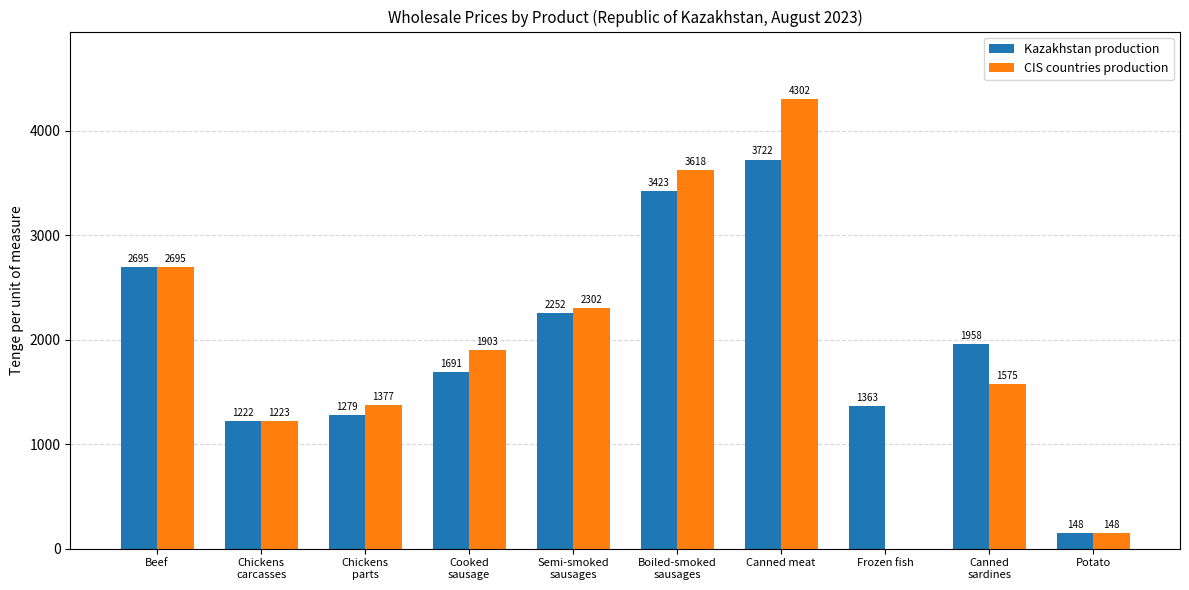

At which category is the sum across all series the highest?

Canned meat